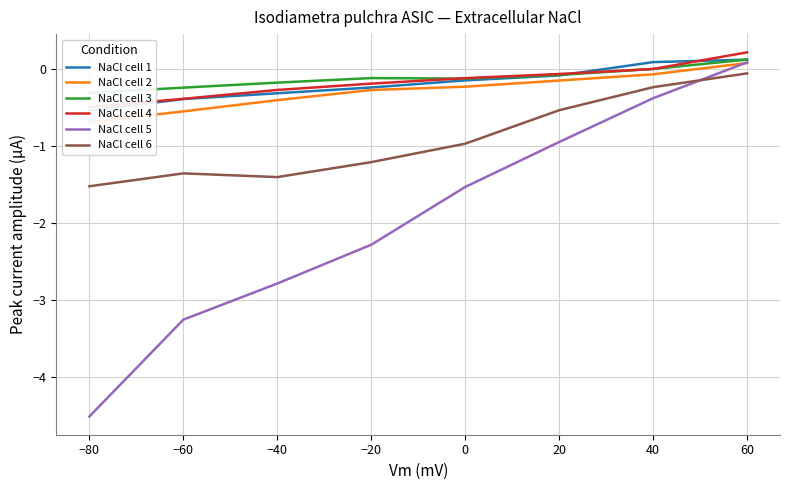

Which series has the widest spread of values?

NaCl cell 5